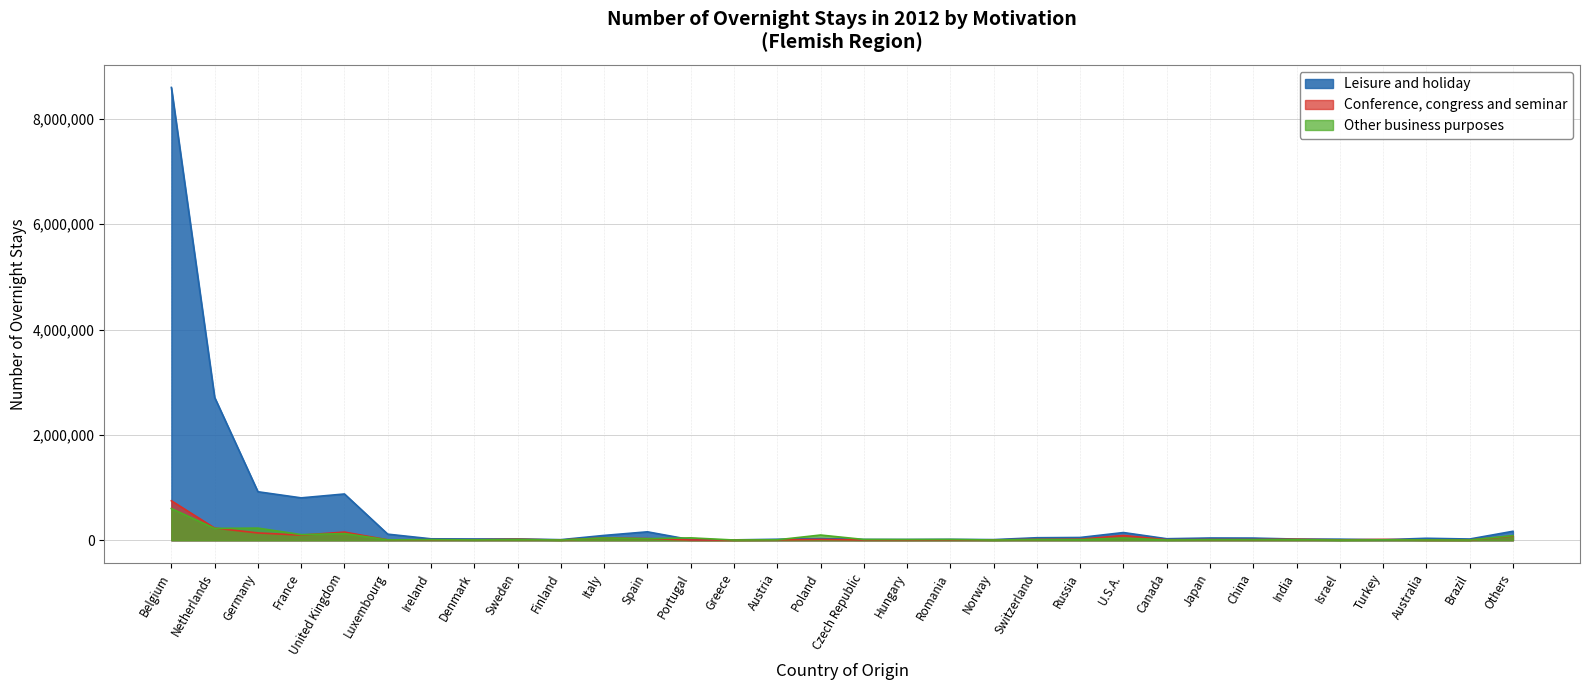

Is it true that Leisure and holiday equals 2712967 at Netherlands?

True